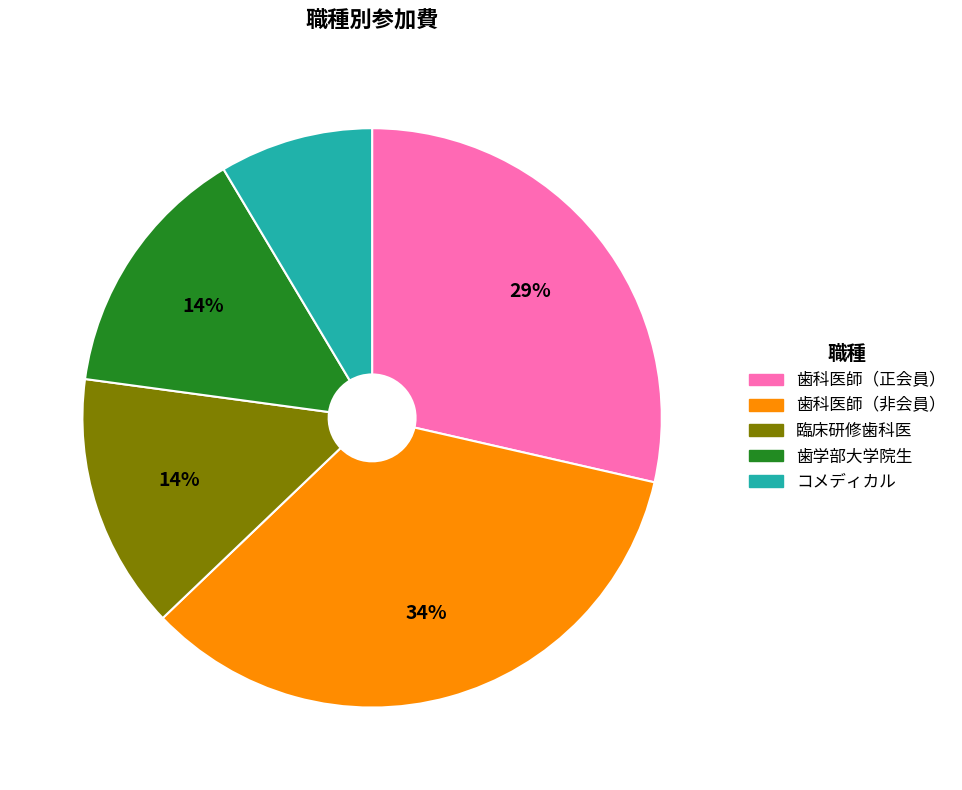

To the nearest percent, what is the average slice percentage?

20%